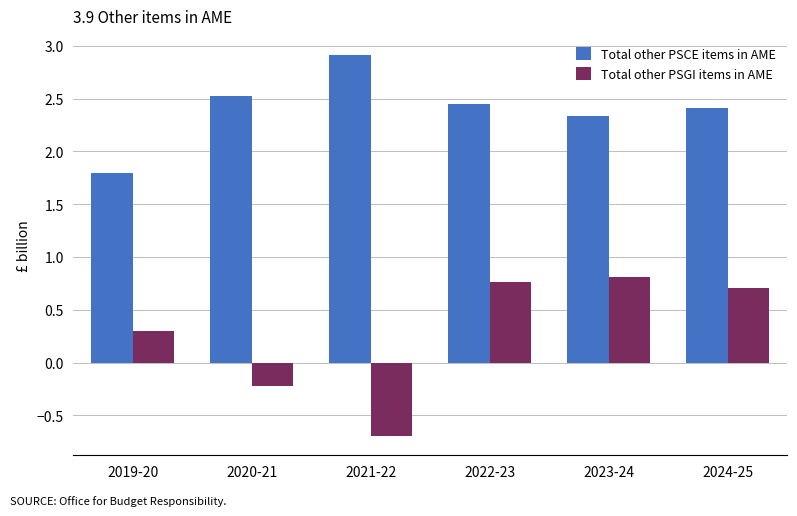

List the series in order of their peak value, highest first.

Total other PSCE items in AME, Total other PSGI items in AME